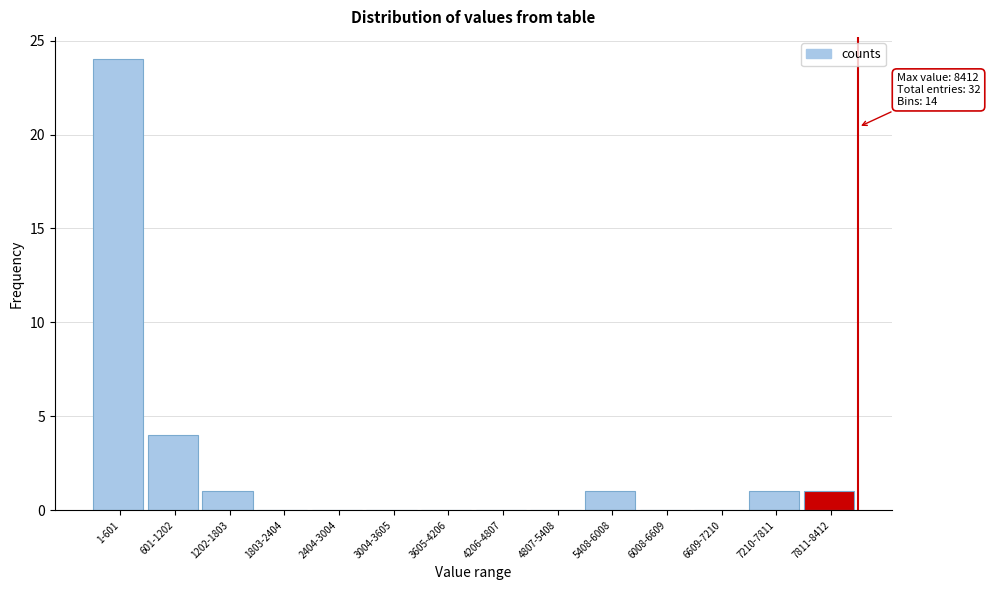

Reading left to right, transcribe all the data shown in this chart.

1-601=24	601-1202=4	1202-1803=1	1803-2404=0	2404-3004=0	3004-3605=0	3605-4206=0	4206-4807=0	4807-5408=0	5408-6008=1	6008-6609=0	6609-7210=0	7210-7811=1	7811-8412=1